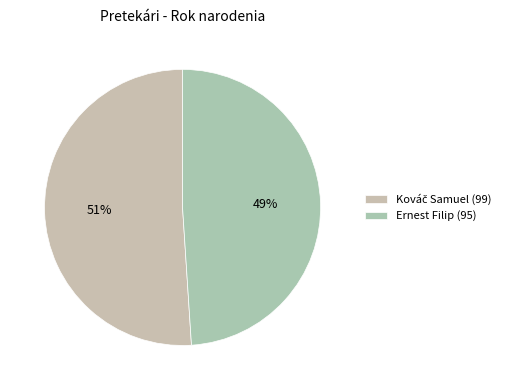

Count the number of slices in the pie.

2